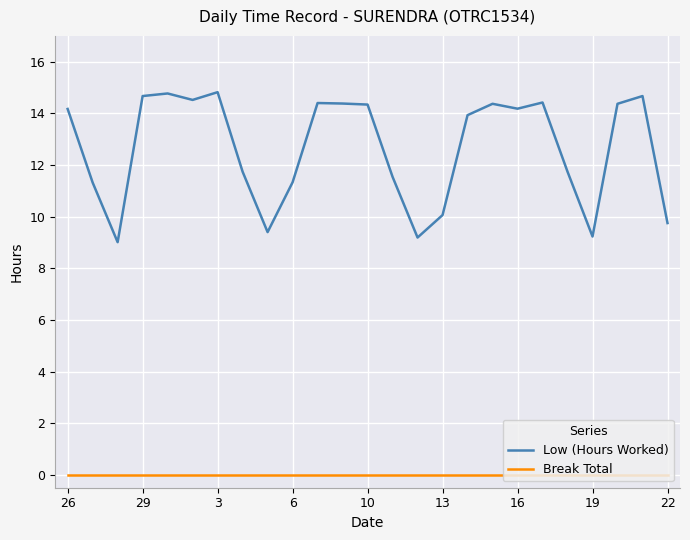

Rank the series by their maximum value, from lowest to highest.

Break Total, Low (Hours Worked)